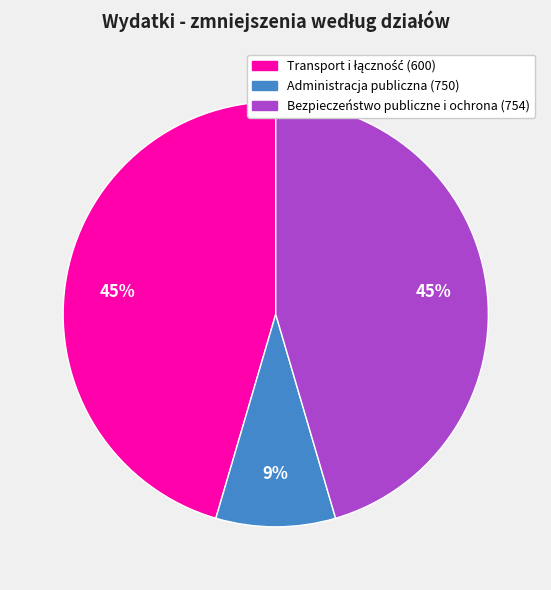

What is the smallest slice in the pie chart?

Administracja publiczna (750)